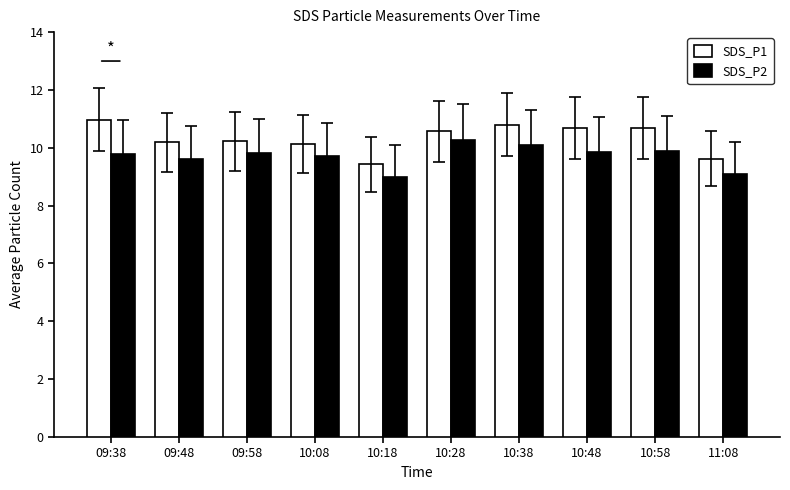

Count the number of data series in this chart.

2